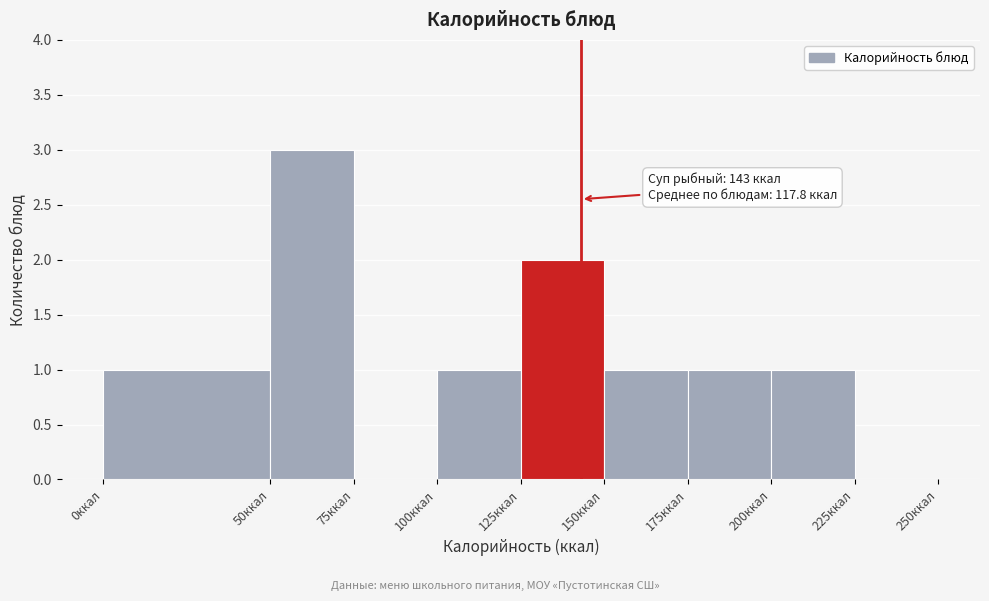

Over which range of the x-axis is the bar tallest?

50 to 75